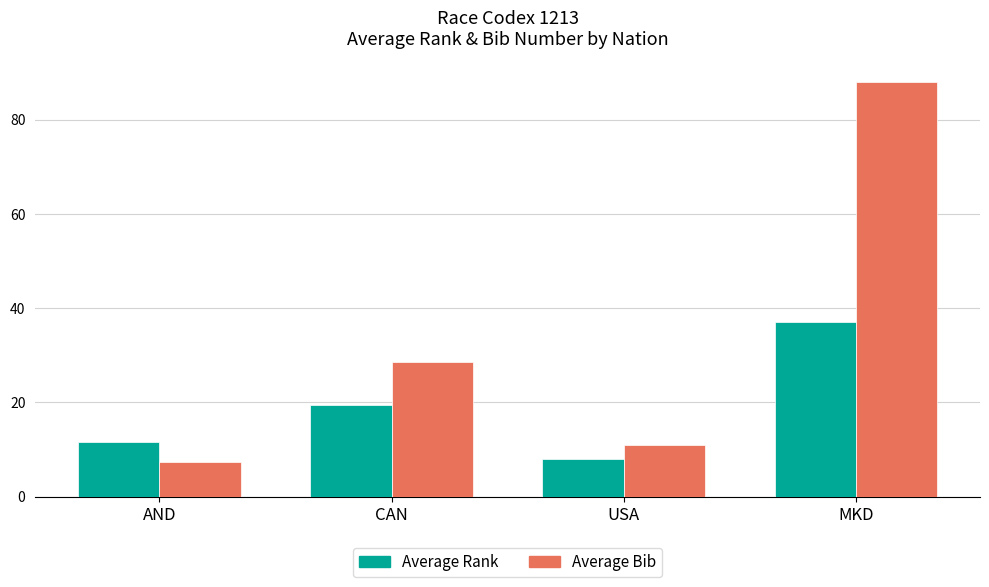

What is the approximate value of Average Rank at MKD?

37.0